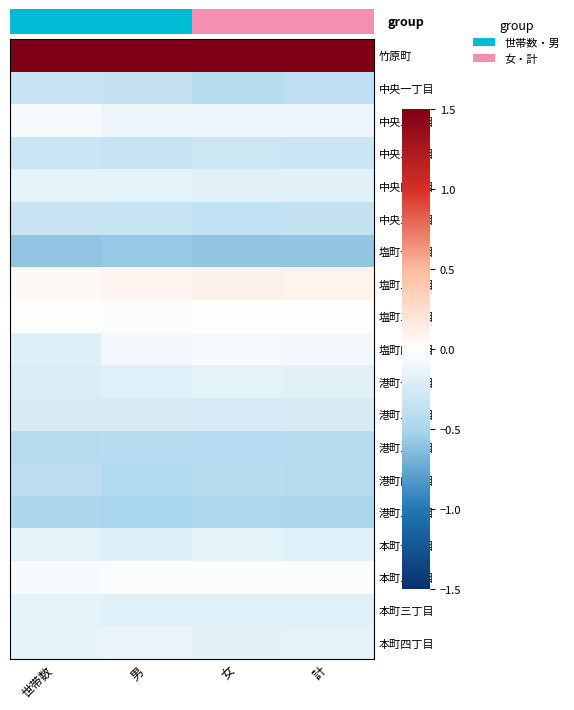

Which has a higher value, 男 or 世帯数?

男